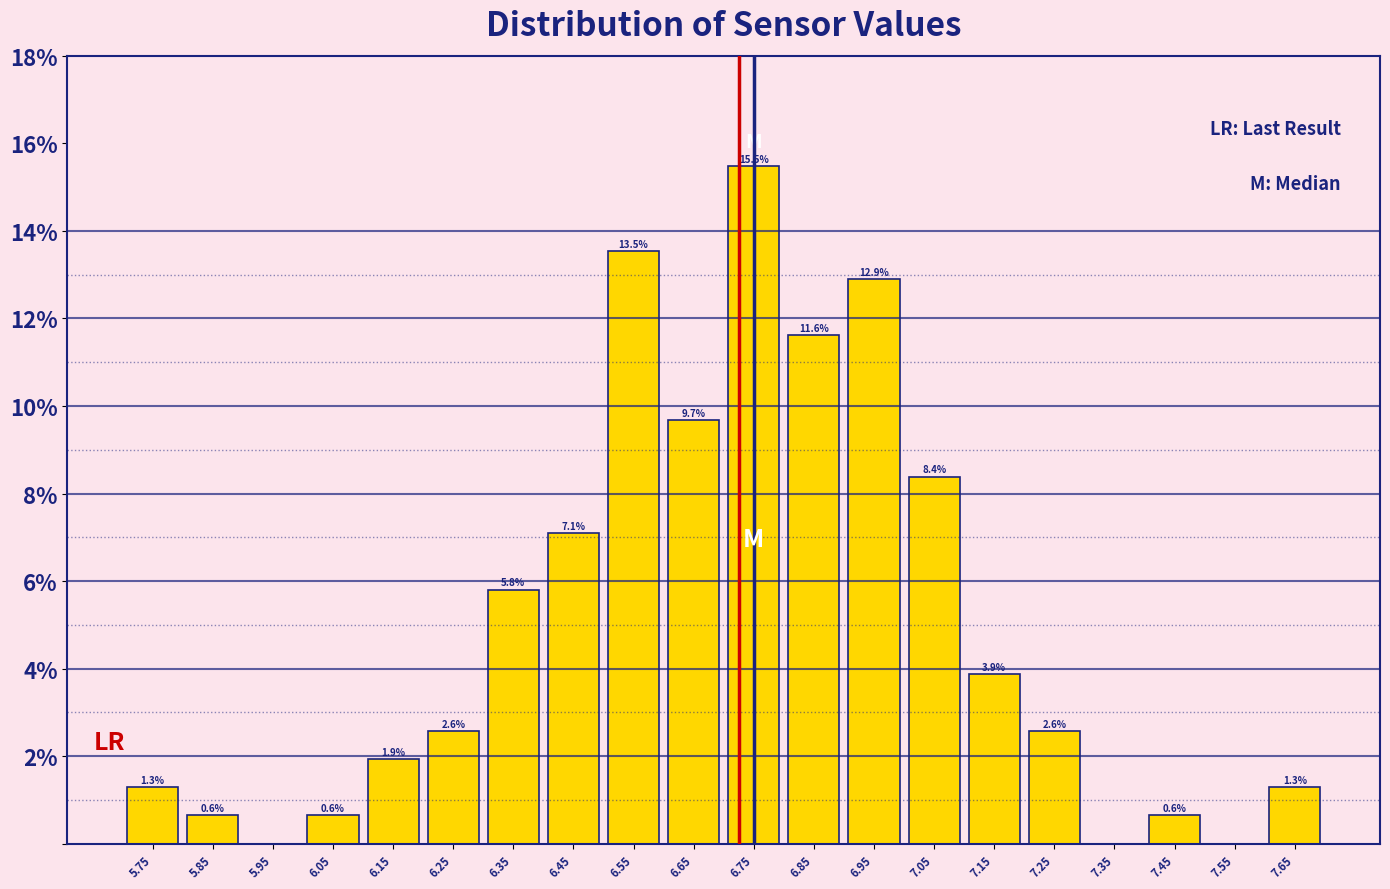

Over which range of the x-axis is the bar tallest?

6.7 to 6.8